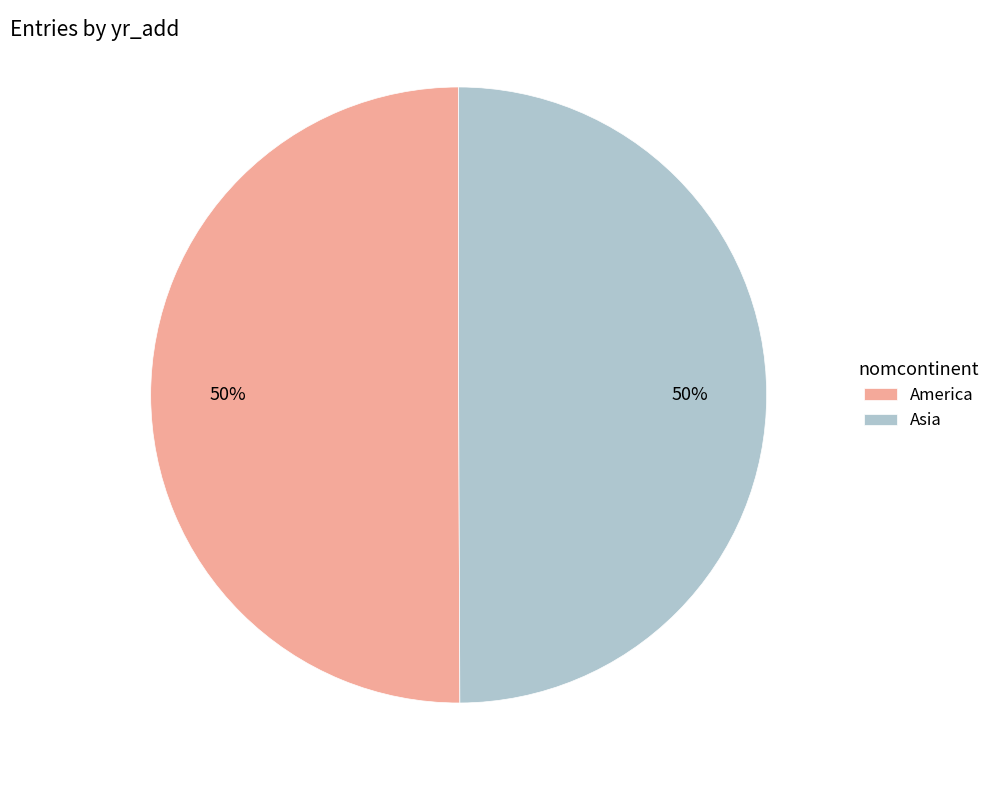

True or false: America accounts for 50% of the total.

True